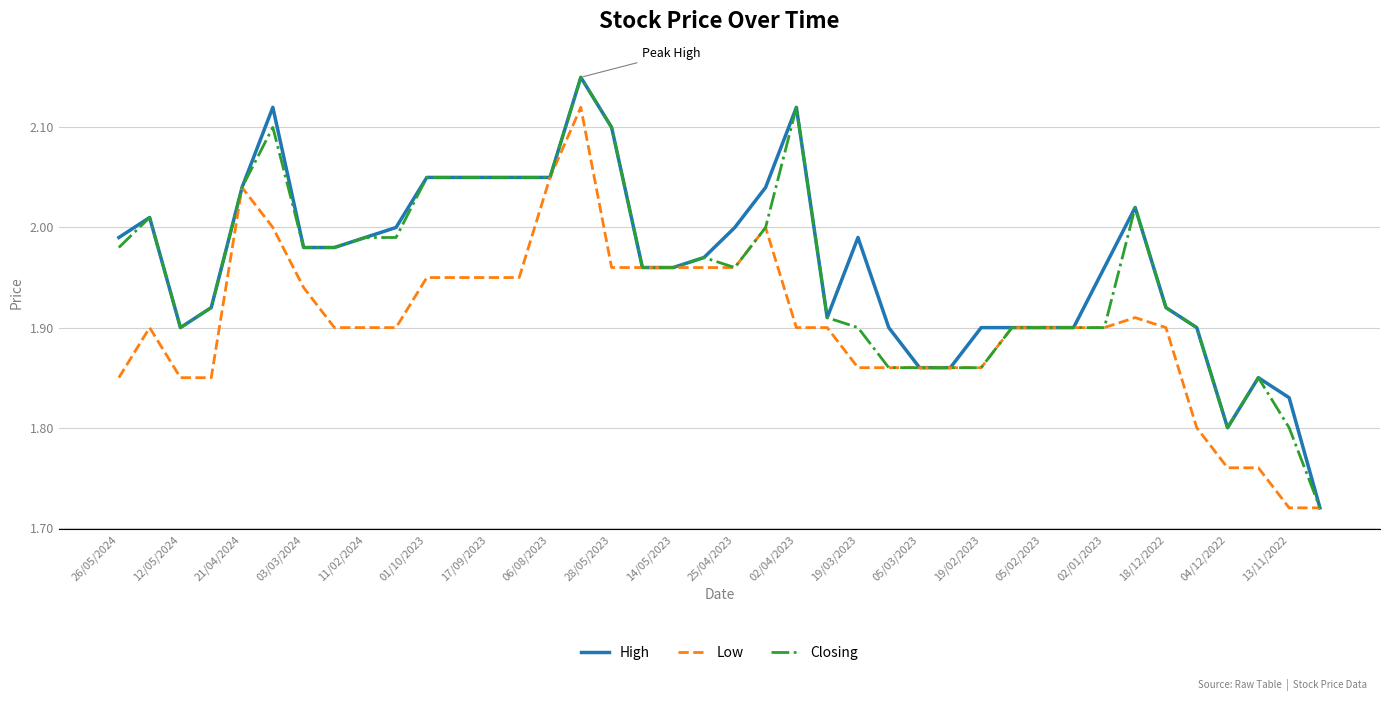

List the series in order of their overall mean, lowest first.

Low, Closing, High